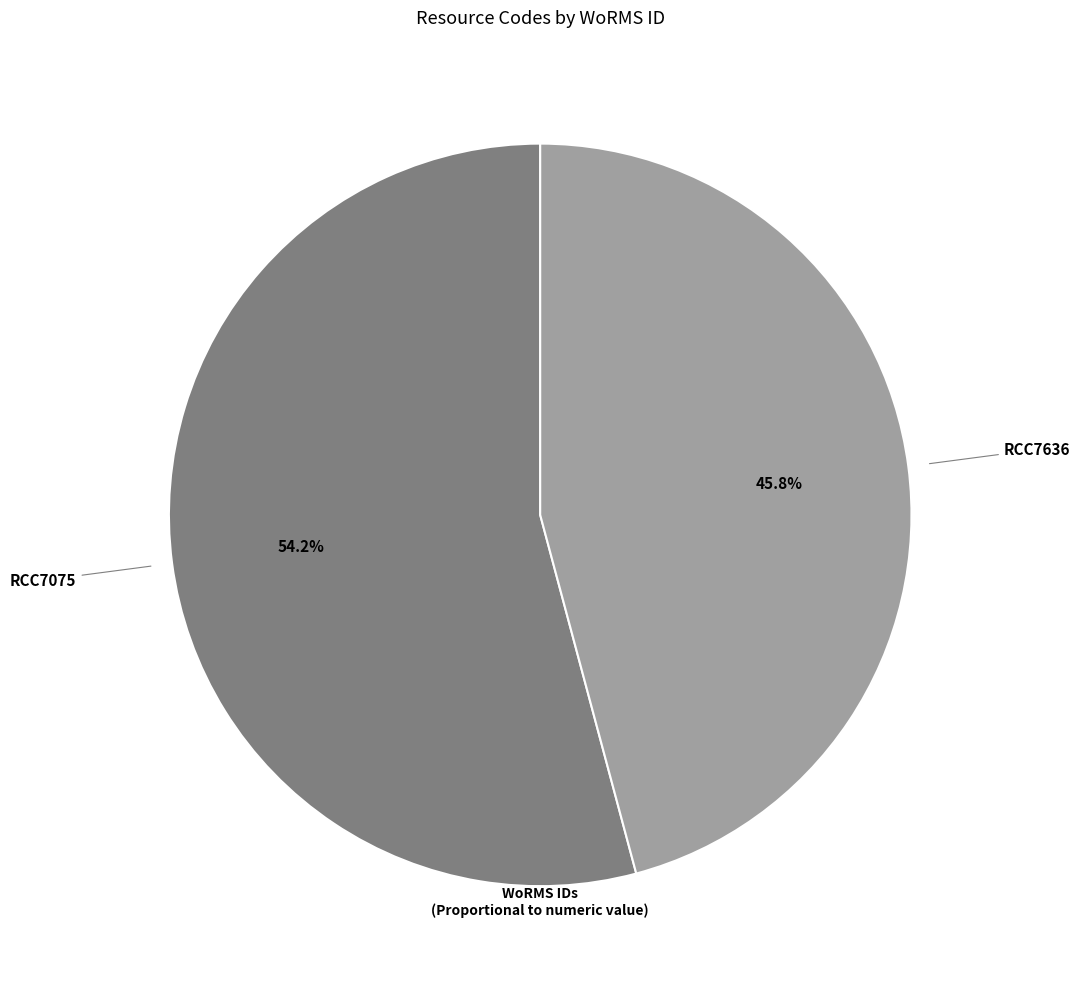

Does any single category account for the majority?

Yes